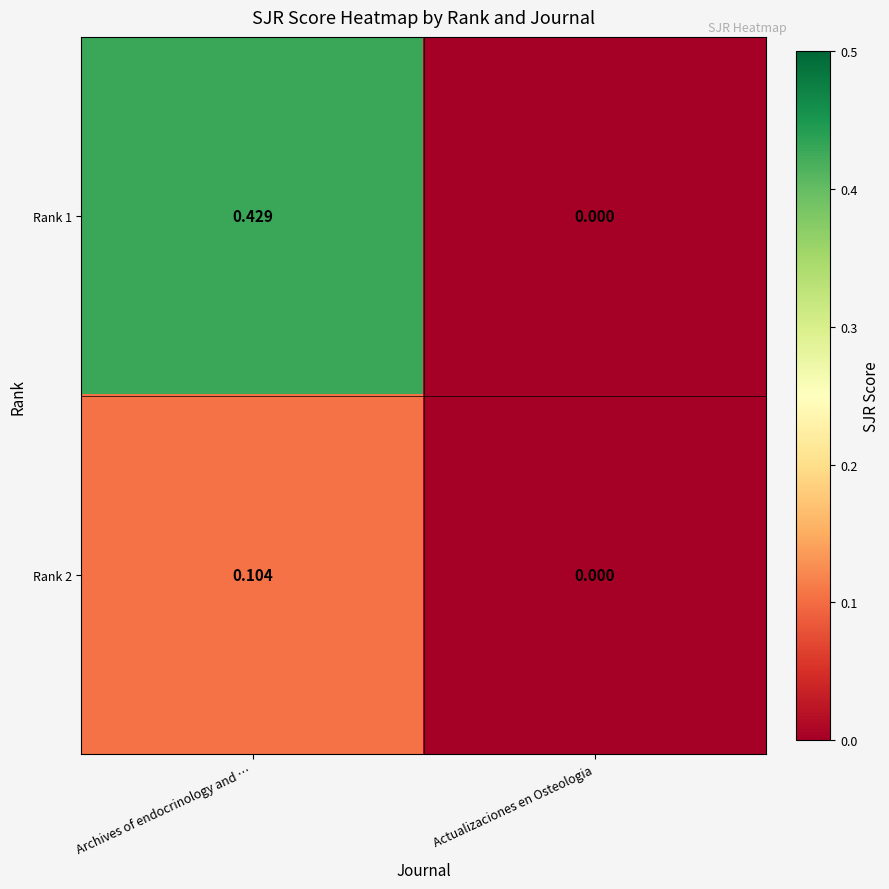

Which series has the largest total across all categories?

Rank 1